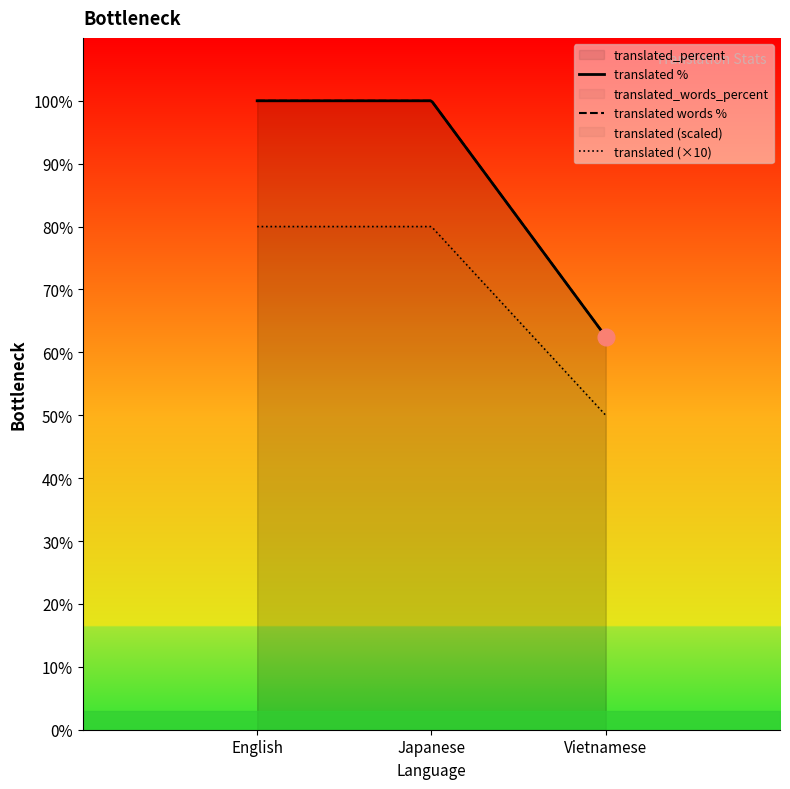

Read the translated_percent value at English.

100.0